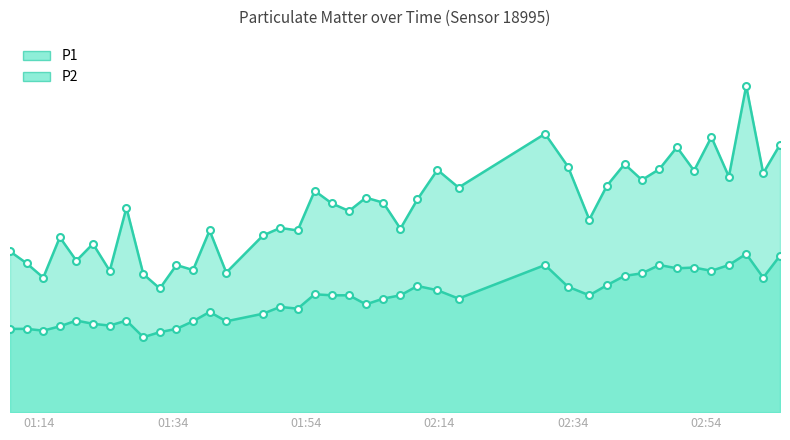

What is the total value across all series at 2023-02-28T01:14:36?

8.6